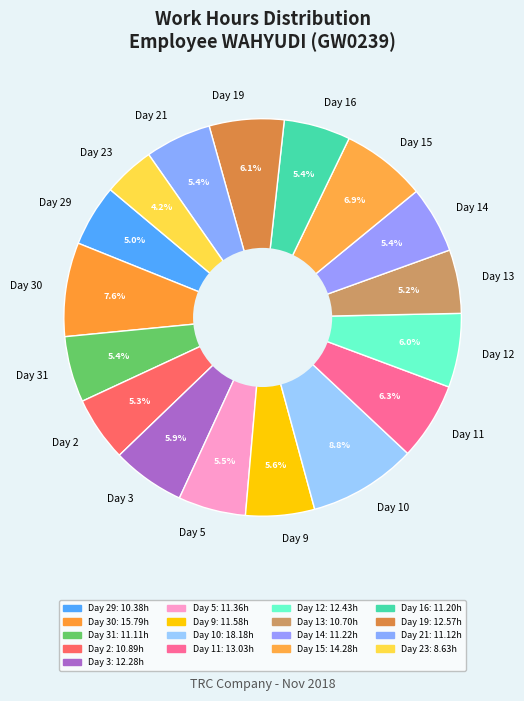

What is the ratio of the value at Day 2 to the value at Day 23?

1.3